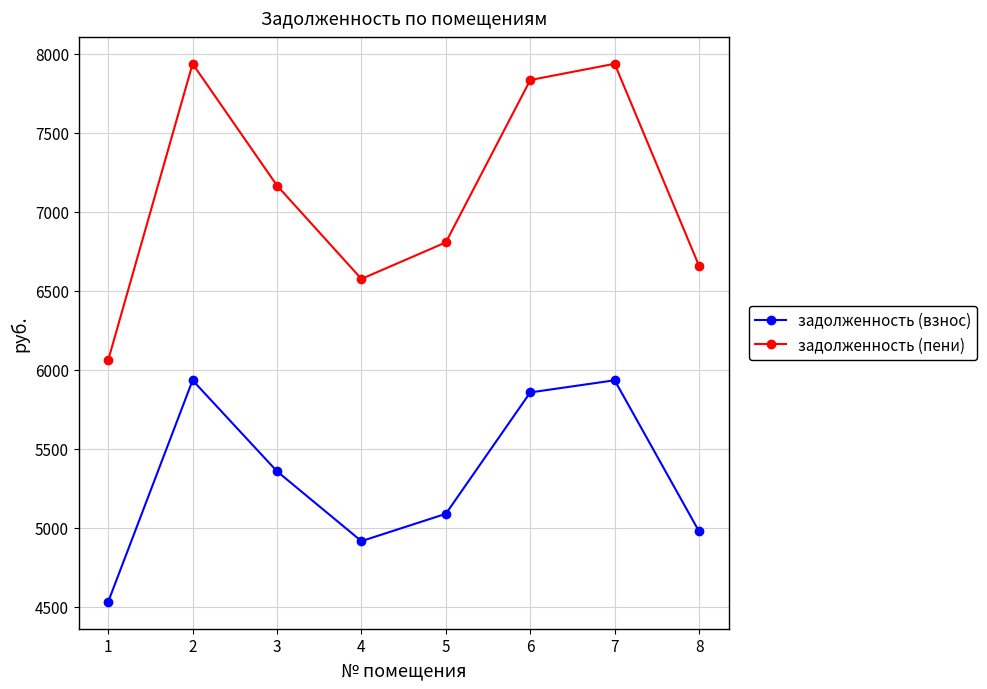

What is the difference between the maximum and minimum values in the задолженность (пени) series?

1874.6